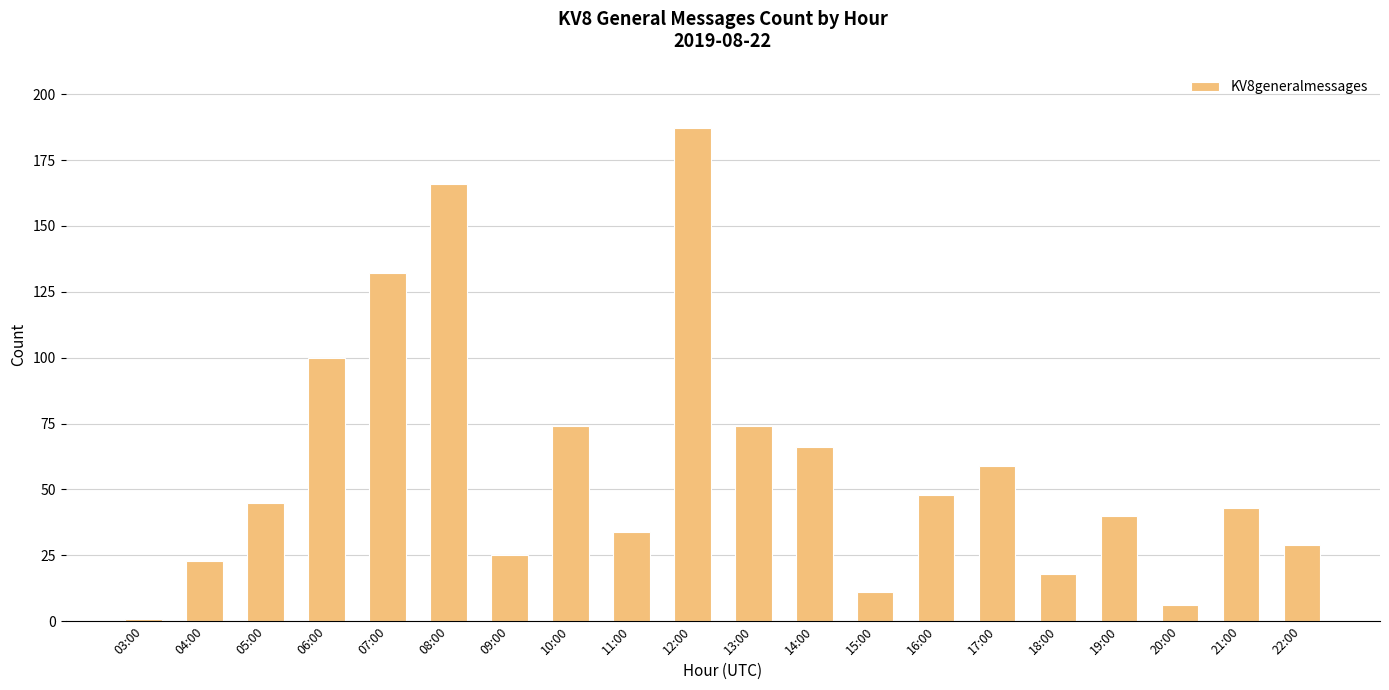

What is the change in value from 10:00 to 17:00?

-15